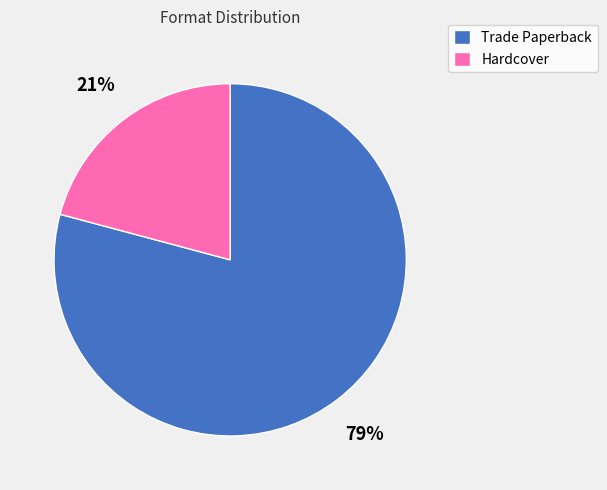

To the nearest percent, what is the difference between the largest and smallest slice percentages?

58%